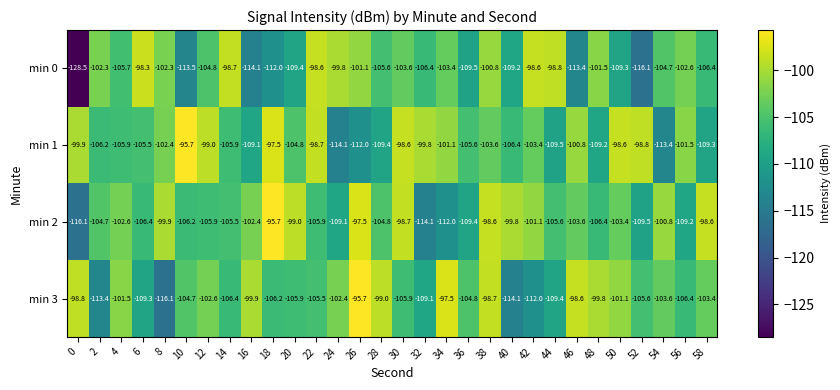

Read the min 1 value at 58.

-109.3